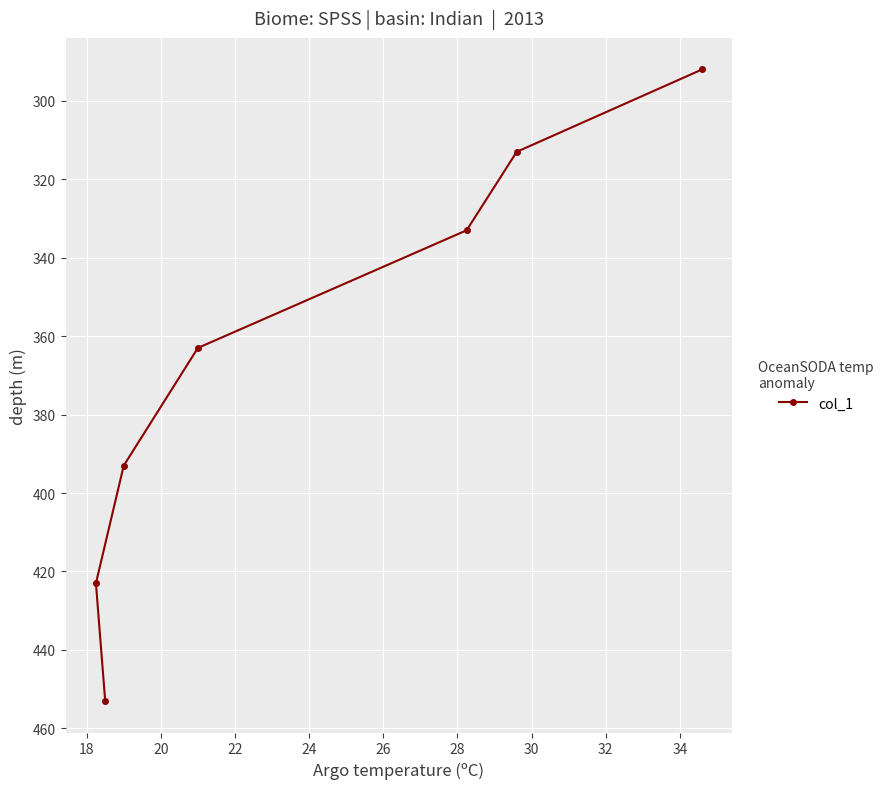

How many lines are shown in the chart?

1